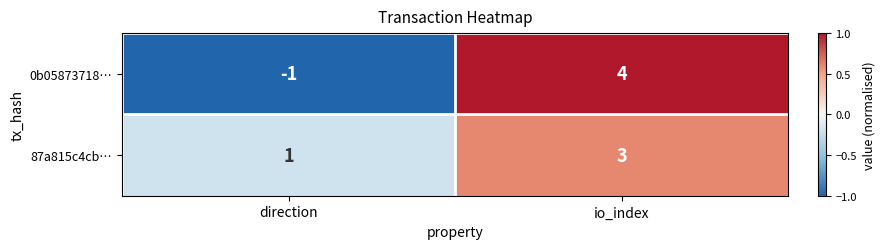

Which category has the lowest value across all series?

direction